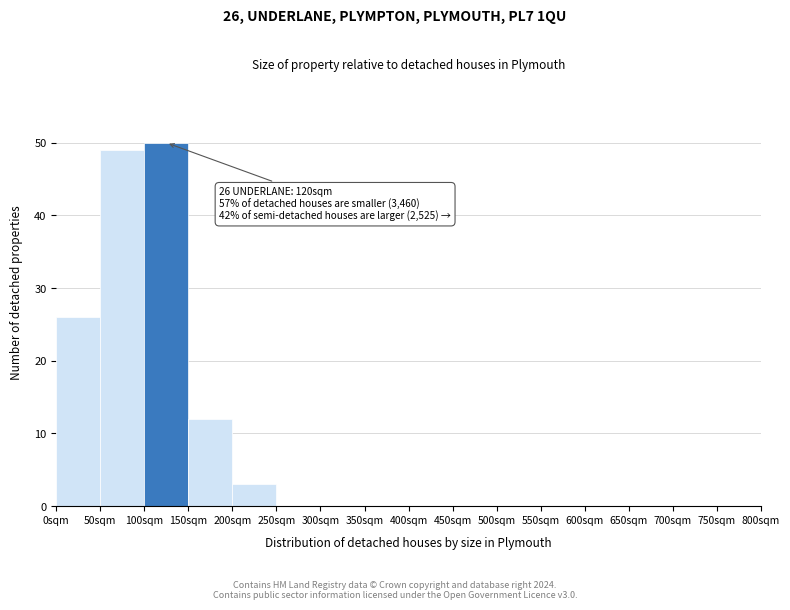

Which range on the x-axis has the tallest bar?

100 to 150